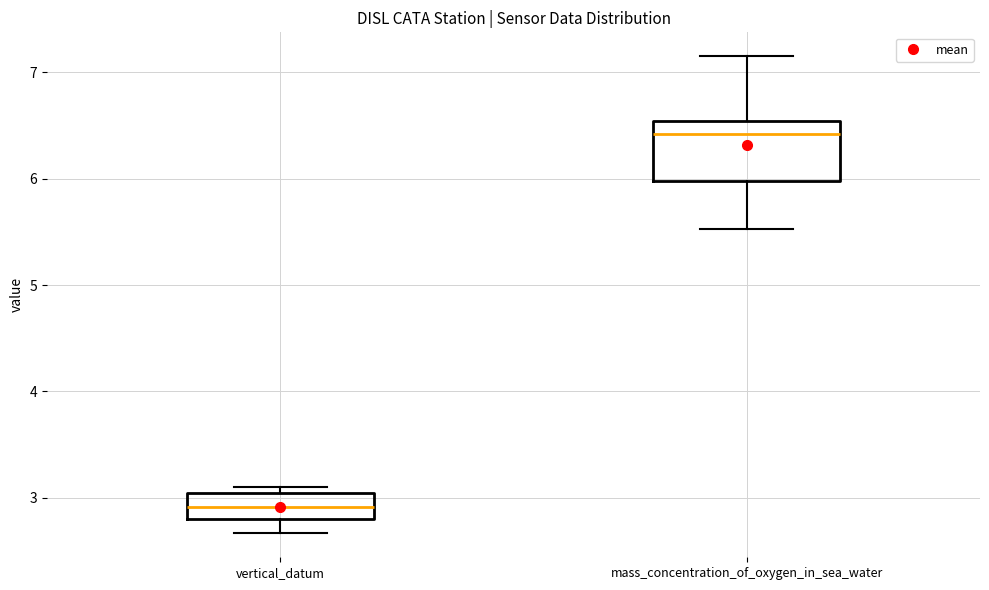

Reading left to right, read every box against the y-axis: the position of its median line, the range the box covers, and the ends of its whiskers. The values are not printed on the chart, so give them approximately, as read against the axis.

vertical_datum: median 2.9, box 2.8 to 3.0, whiskers 2.7 to 3.1
mass_concentration_of_oxygen_in_sea_water: median 6.4, box 6.0 to 6.5, whiskers 5.5 to 7.2